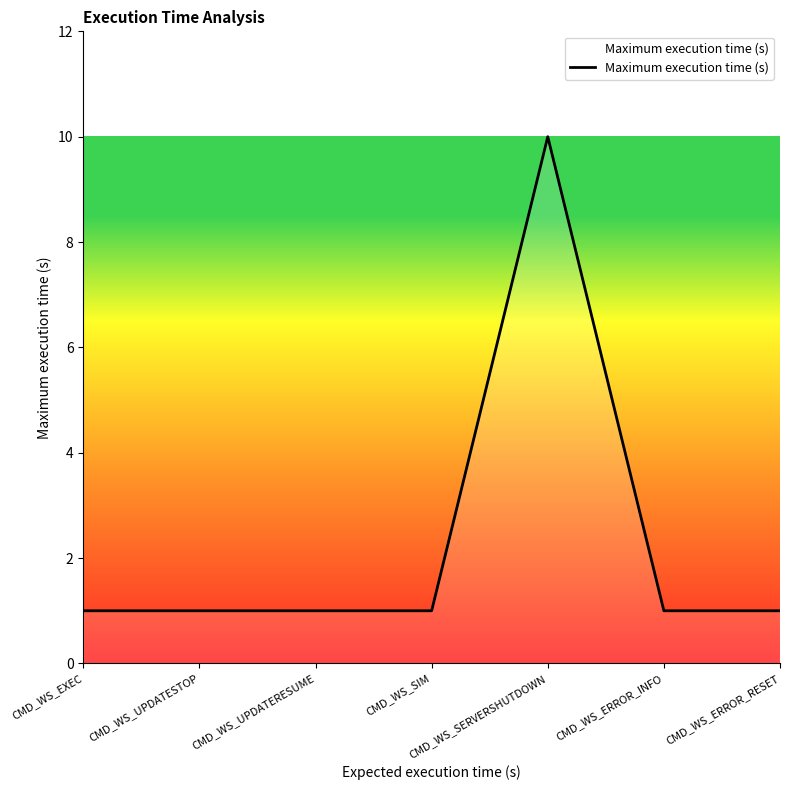

The value at CMD_WS_SERVERSHUTDOWN is 10. True or false?

True